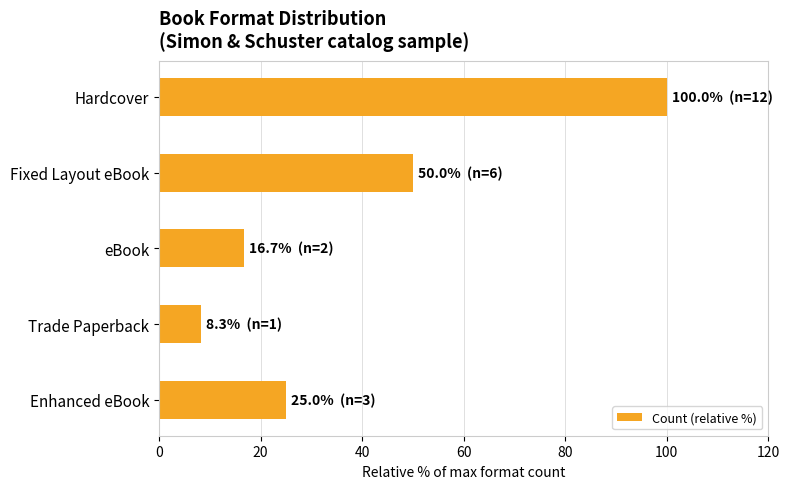

Read the value at eBook.

16.7